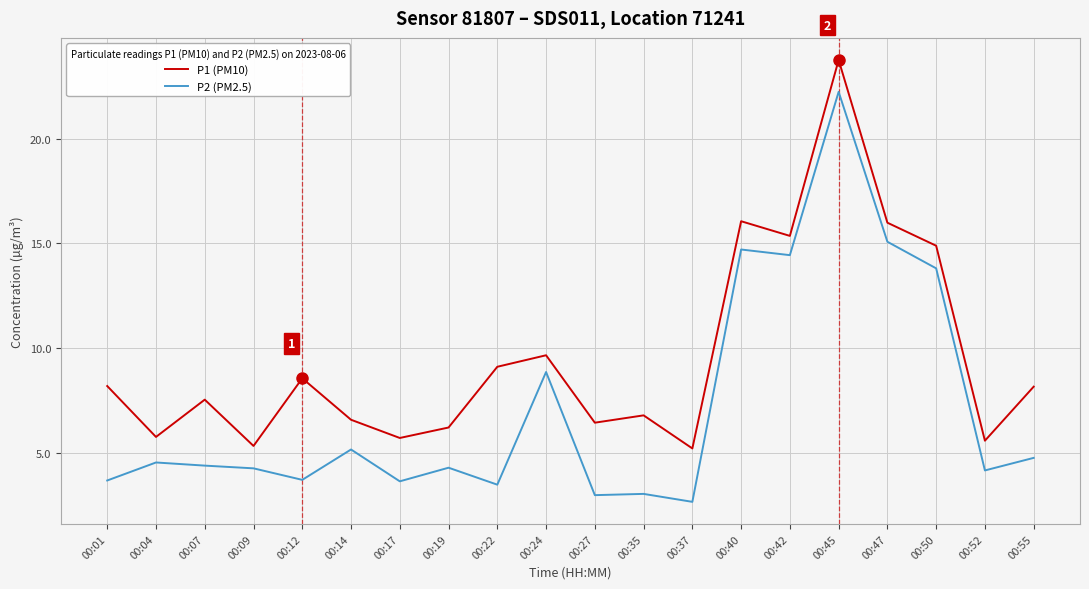

Which series has the largest range (max minus min)?

P2 (PM2.5)